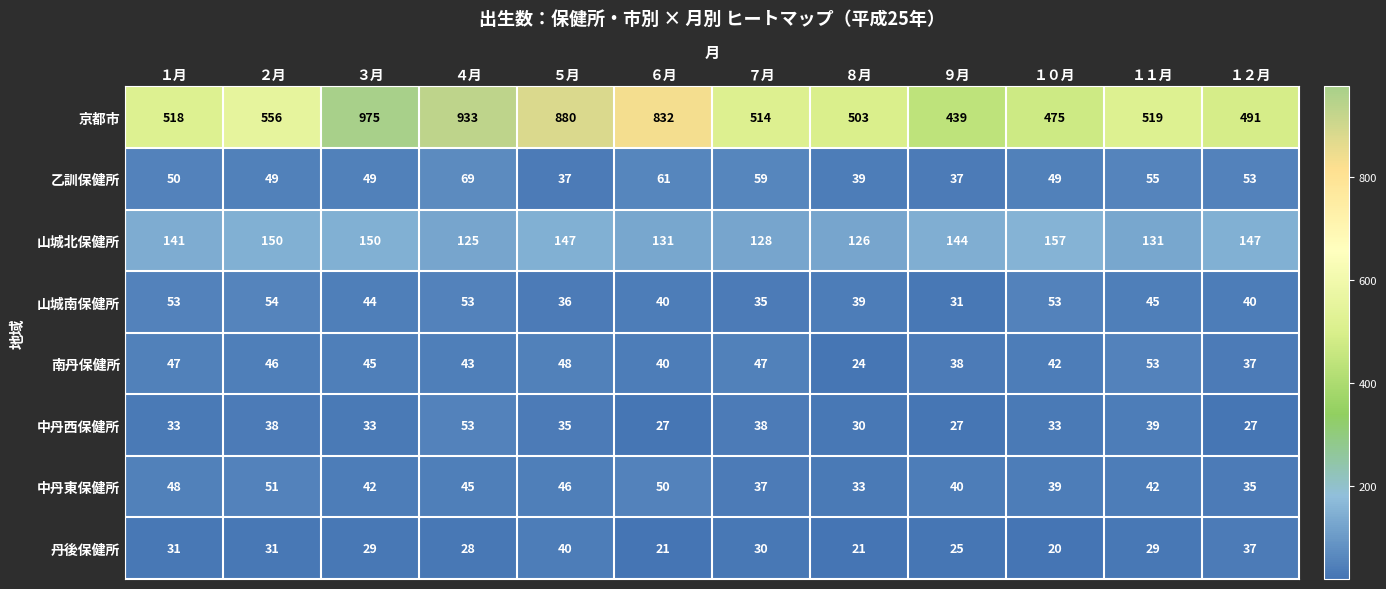

What is the difference between the maximum and minimum values in the 中丹東保健所 series?

18